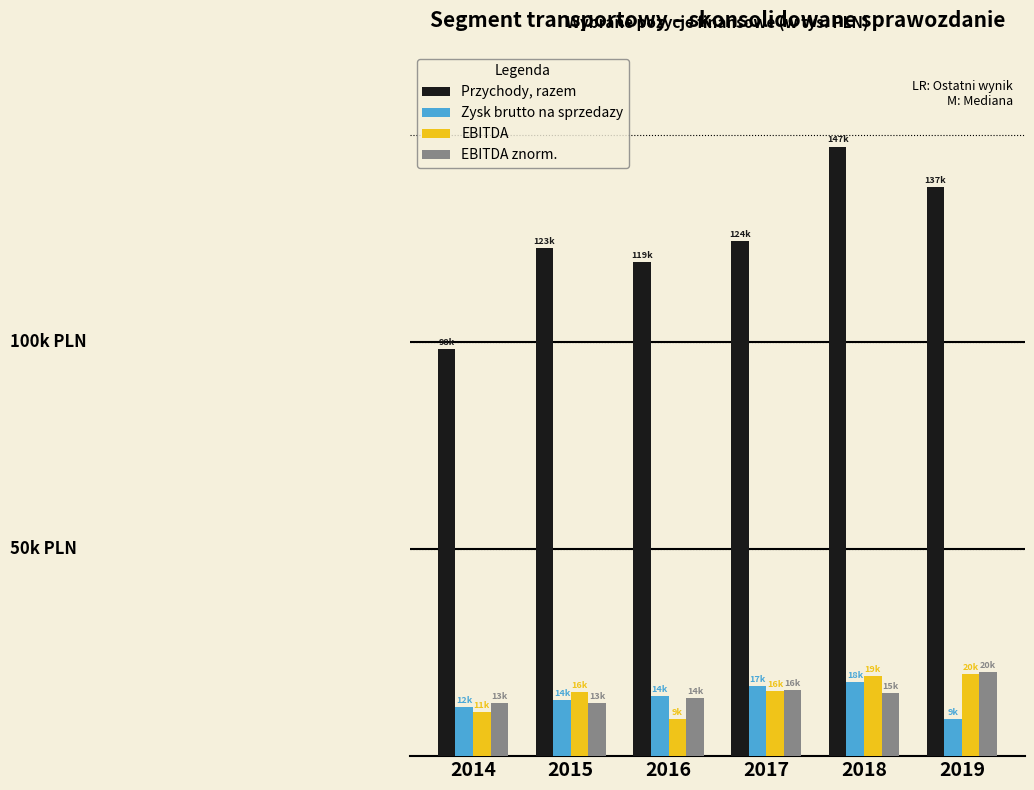

What is the sum of all Przychody, razem values?

749100